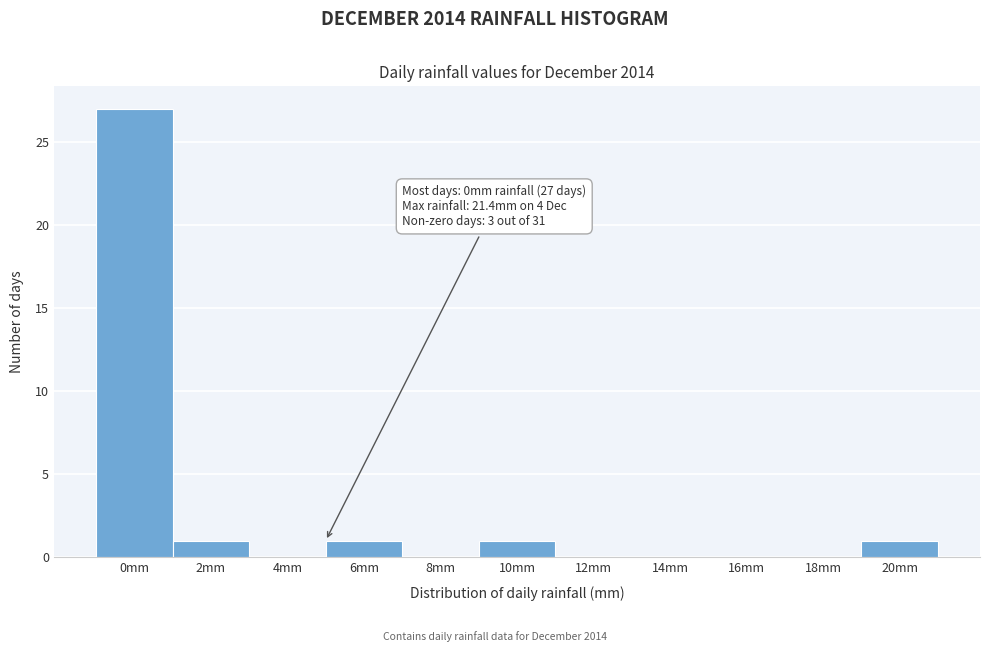

Reading left to right, list all the values displayed in this chart.

0mm=27	2mm=1	4mm=0	6mm=1	8mm=0	10mm=1	12mm=0	14mm=0	16mm=0	18mm=0	20mm=1